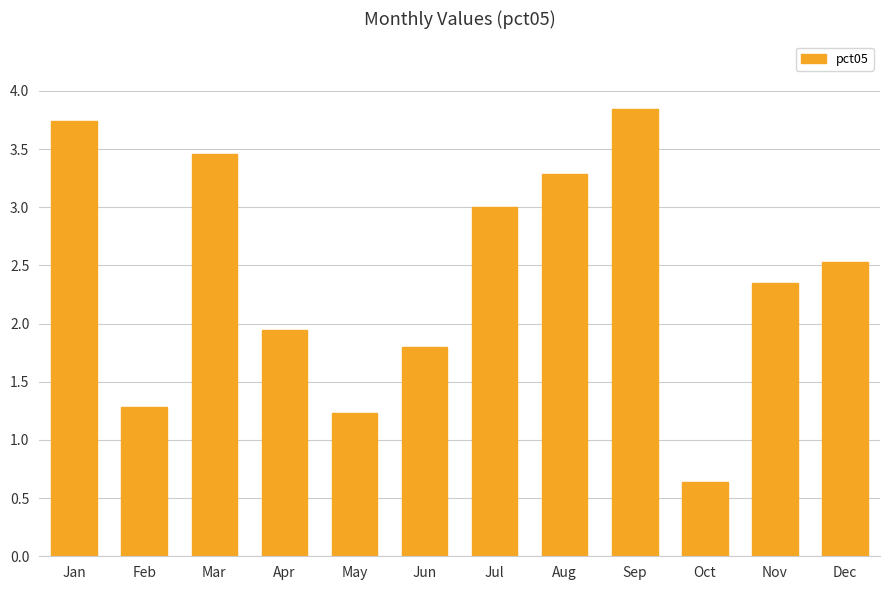

Where does the data first go above 2?

Jan